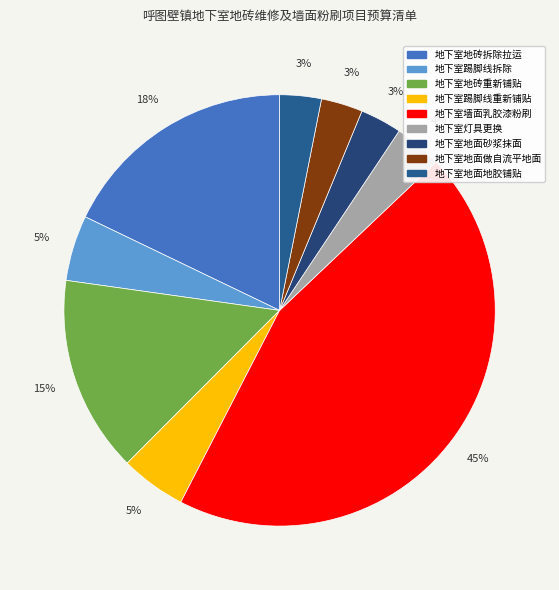

Rank the categories by value from highest to lowest.

地下室墙面乳胶漆粉刷, 地下室地砖拆除拉运, 地下室地砖重新铺贴, 地下室踢脚线拆除, 地下室踢脚线重新铺贴, 地下室灯具更换, 地下室地面砂浆抹面, 地下室地面做自流平地面, 地下室地面地胶铺贴